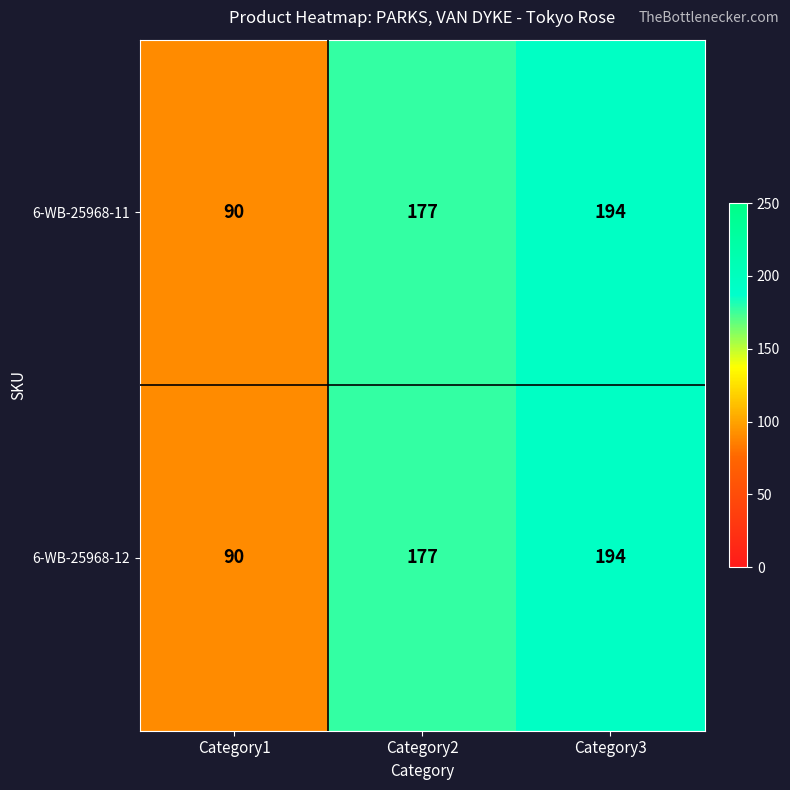

Which category has the highest value across all series?

Category3